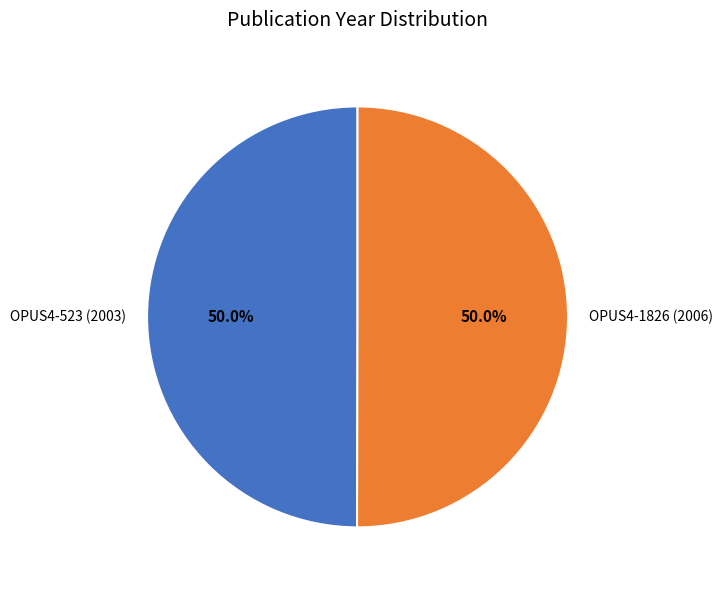

To the nearest percent, what portion does OPUS4-1826 (2006) represent?

50%